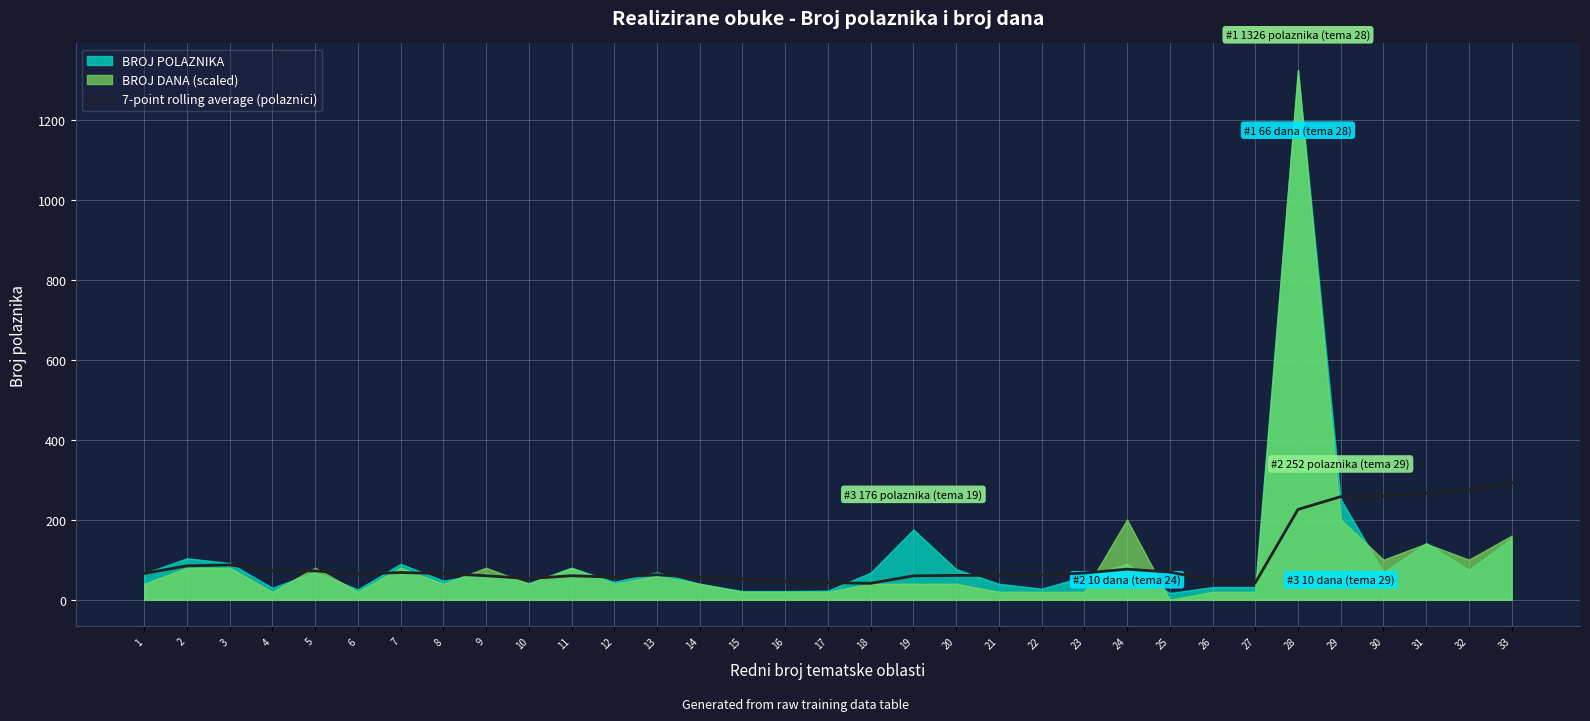

What is the highest value of the 7-point rolling average (polaznici) series?

292.9